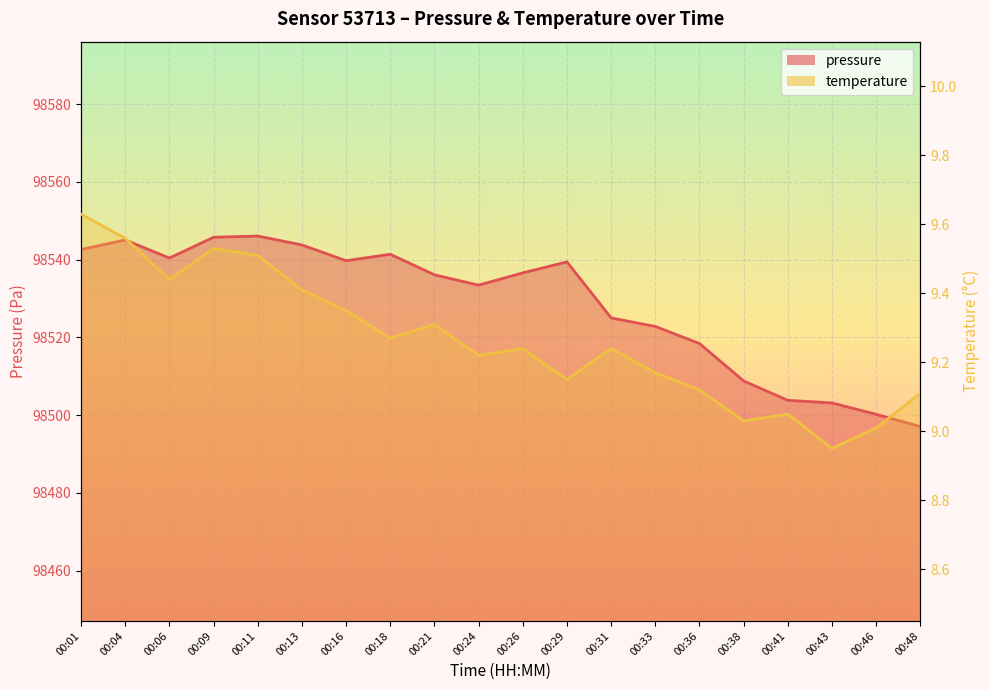

At which label does pressure reach its peak?

00:11